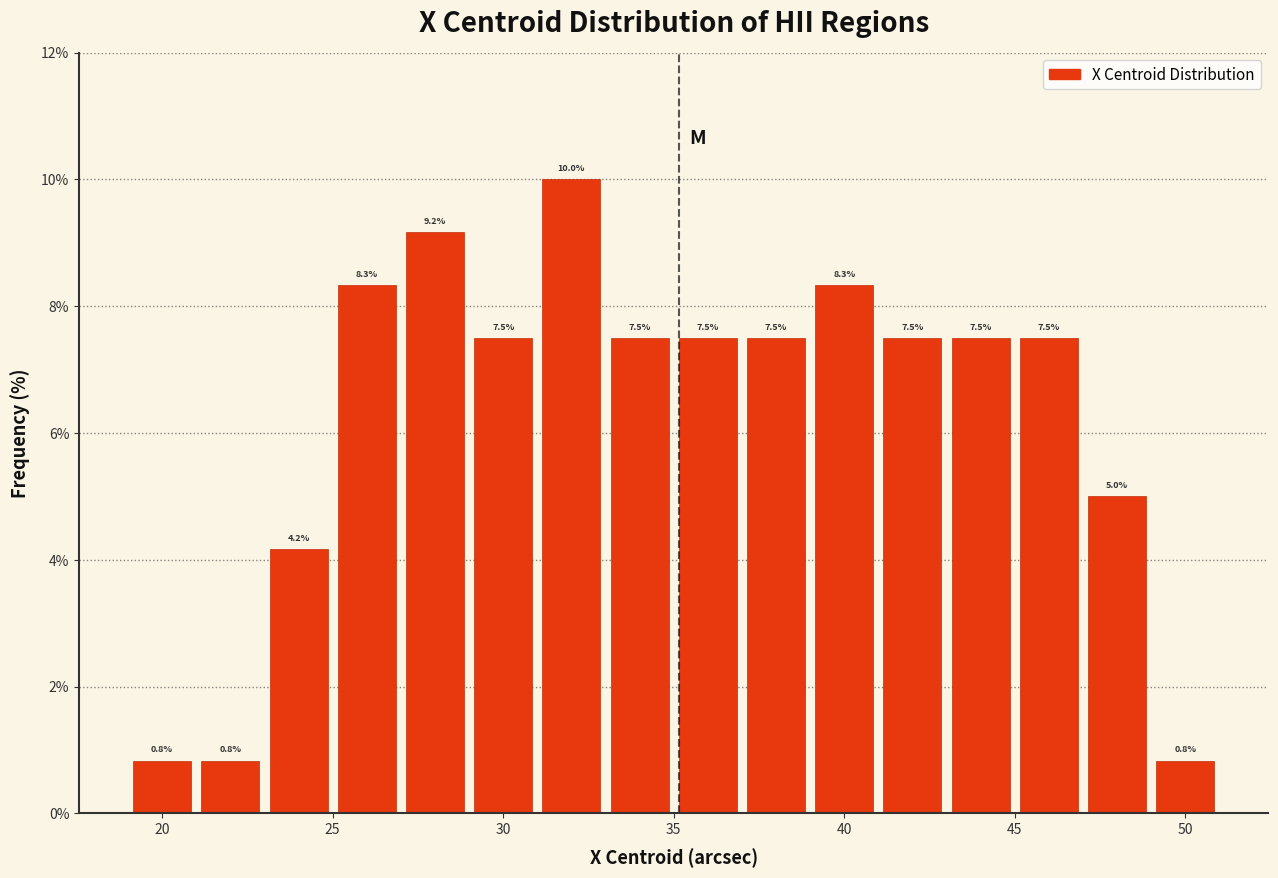

What is the height of the bar covering 41 to 43 on the x-axis?

7.5